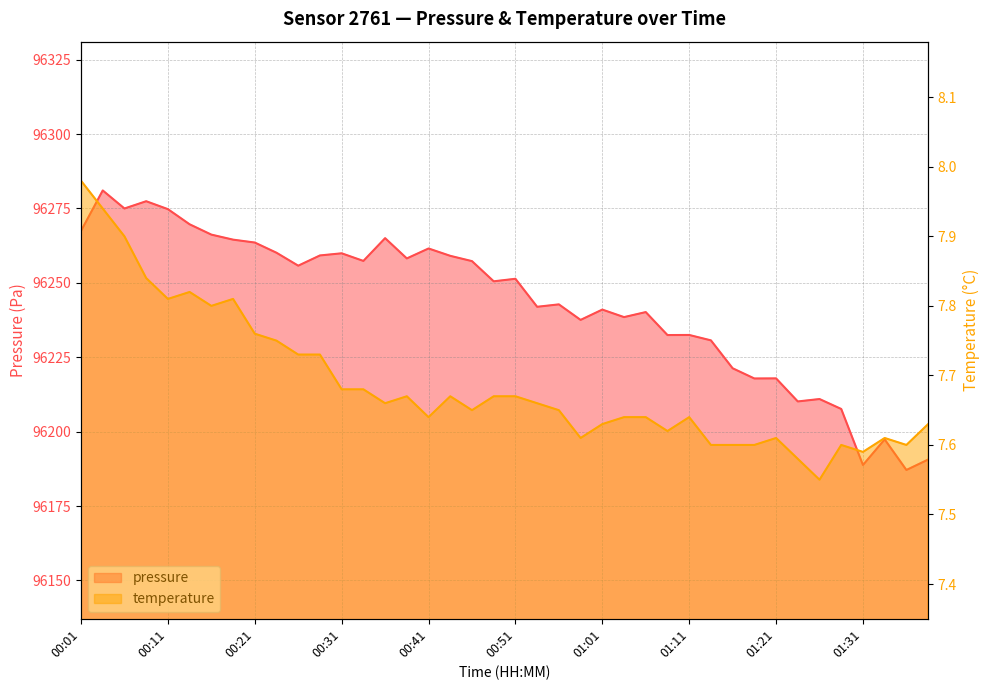

What are all the series names shown in the legend?

pressure, temperature